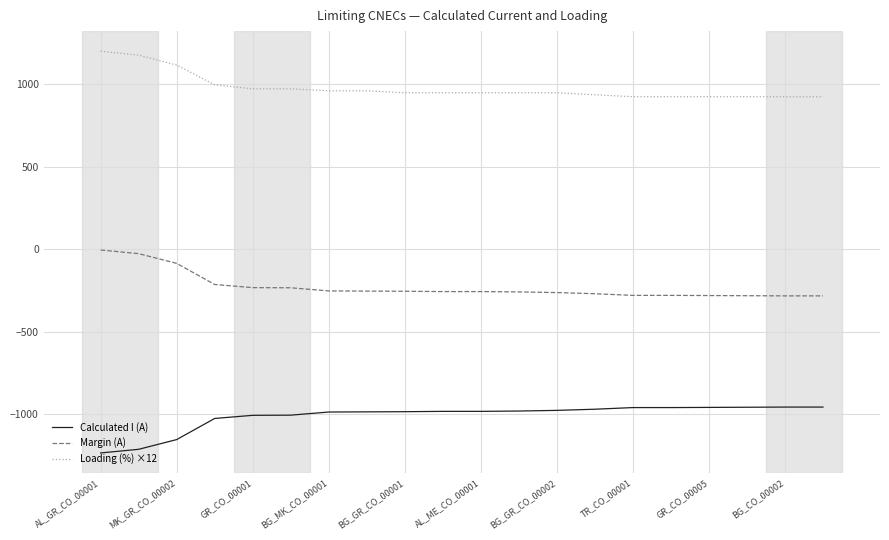

What is the difference between the maximum and minimum values in the Calculated I (A) series?

278